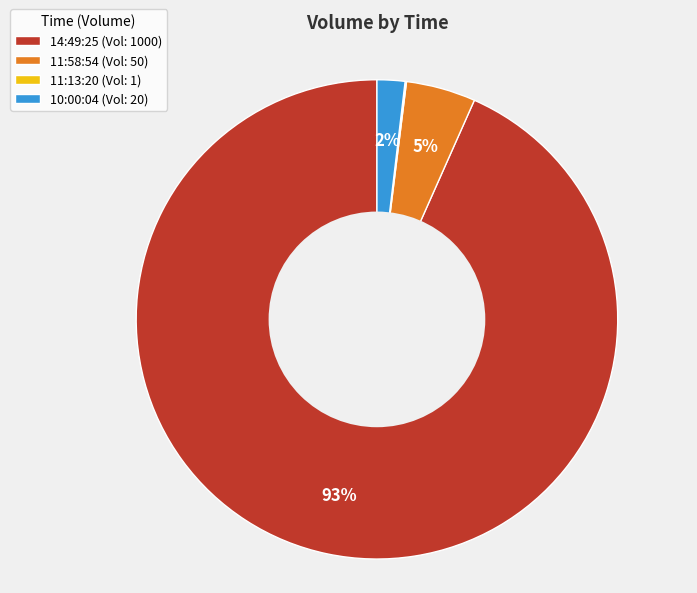

To the nearest percent, what portion does 14:49:25 (Vol: 1000) represent?

93%